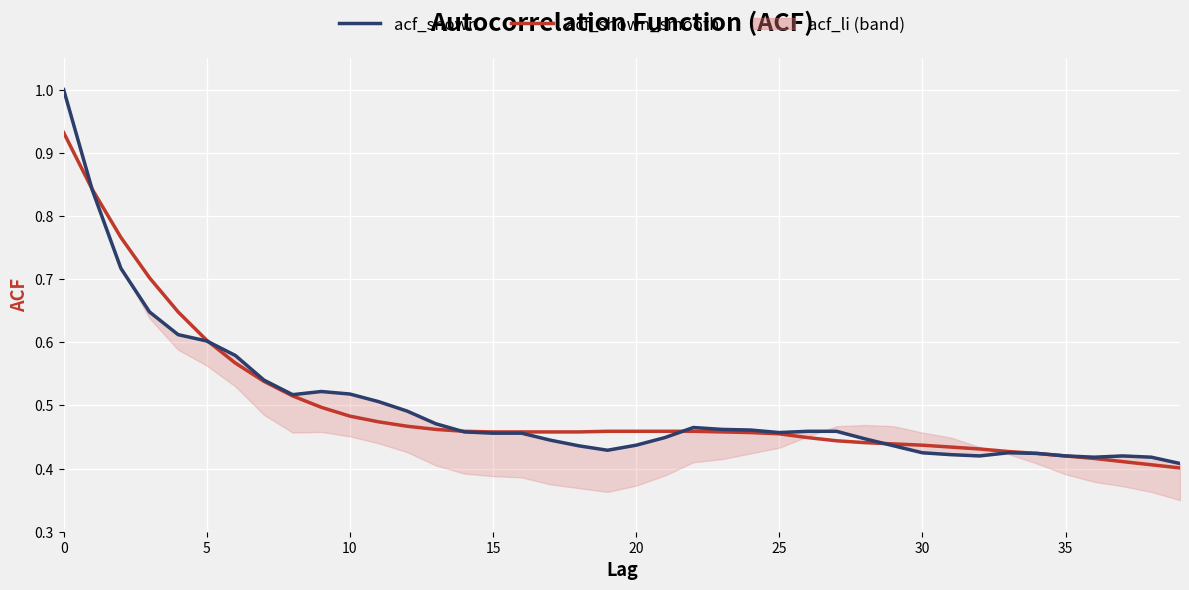

How many interior local valleys does the acf_shown series have?

5